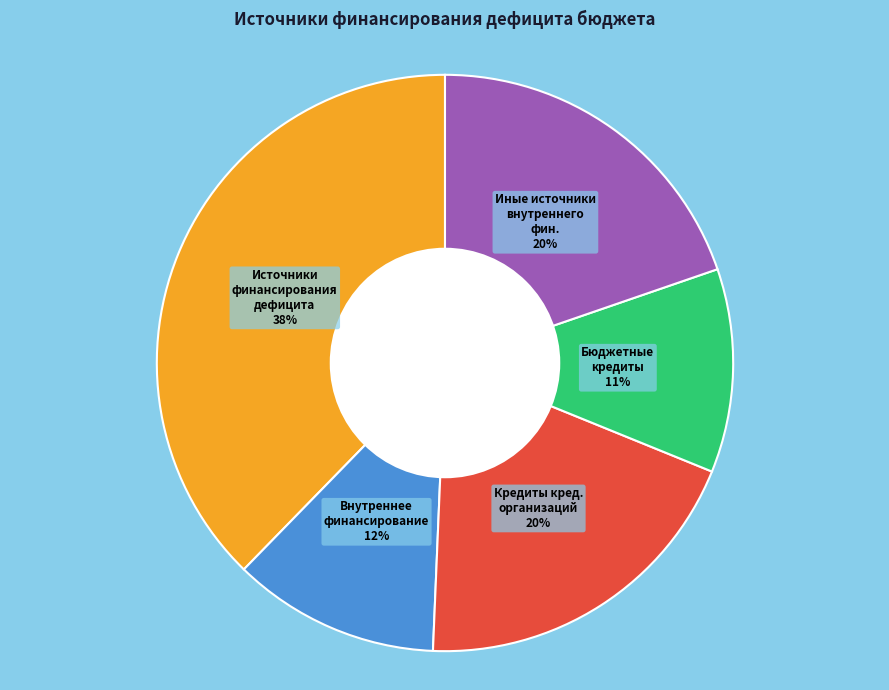

Which category has the biggest portion of the pie?

Источники финансирования дефицита